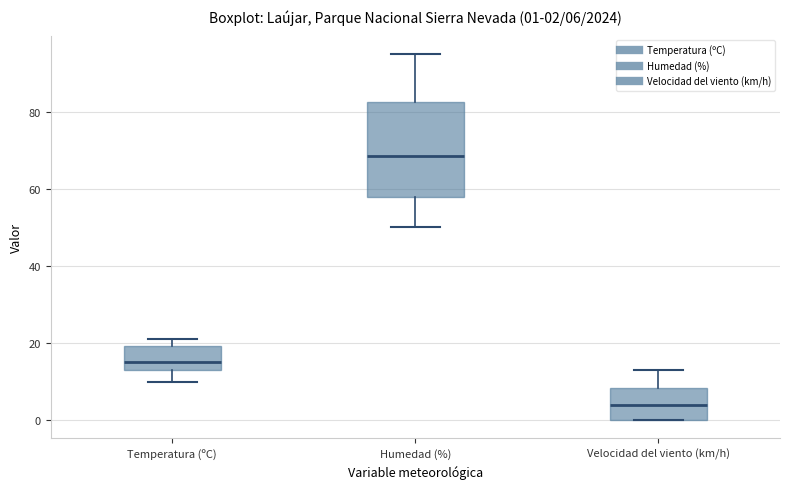

Which box has the lowest median line?

Velocidad del viento (km/h)